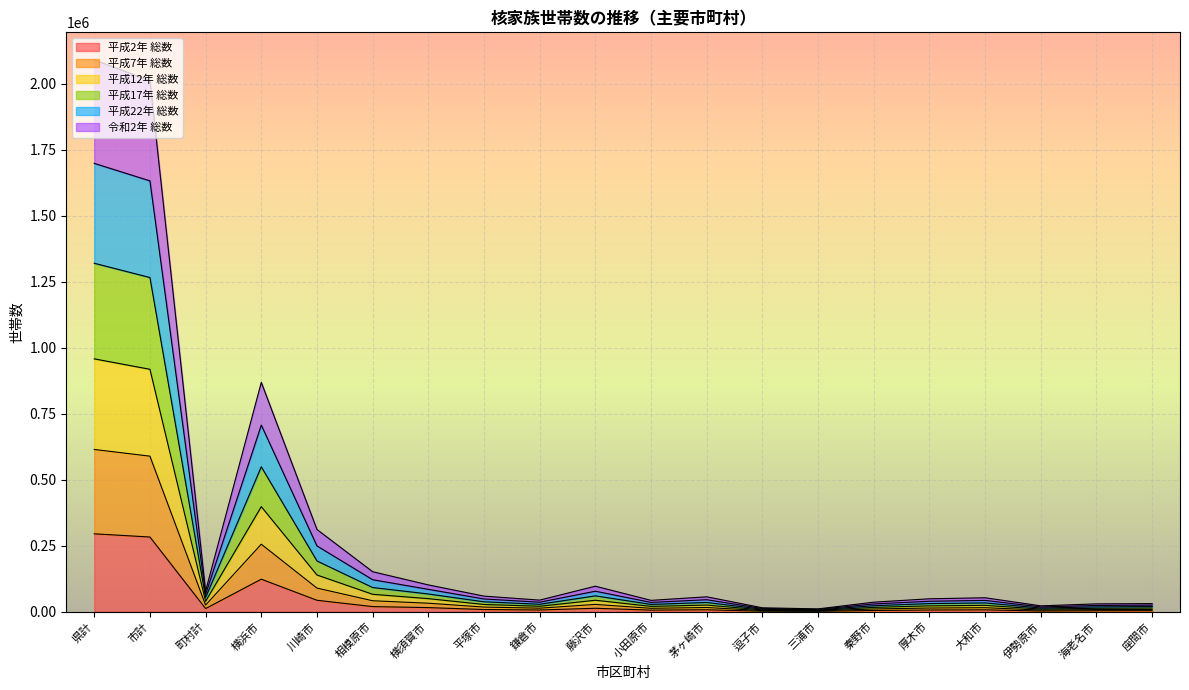

At which label is 平成2年 総数 closest to 148476?

横浜市